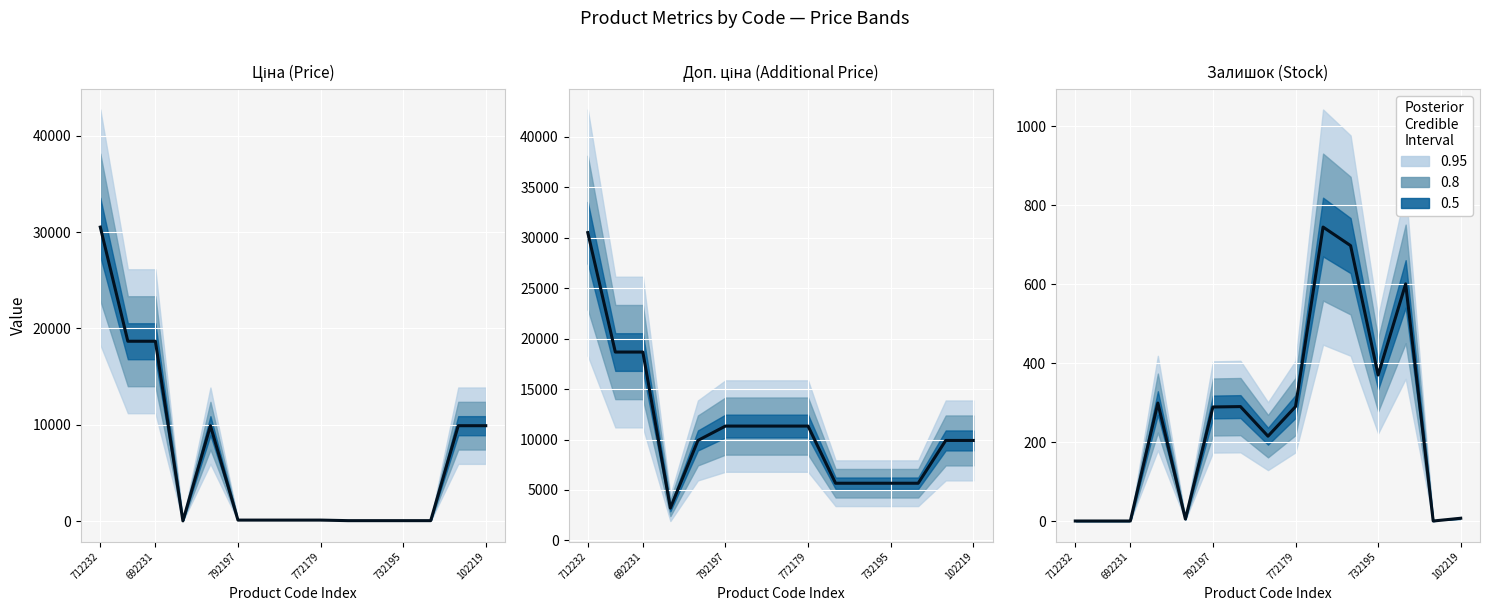

What is the difference between the maximum and second lowest values?

745